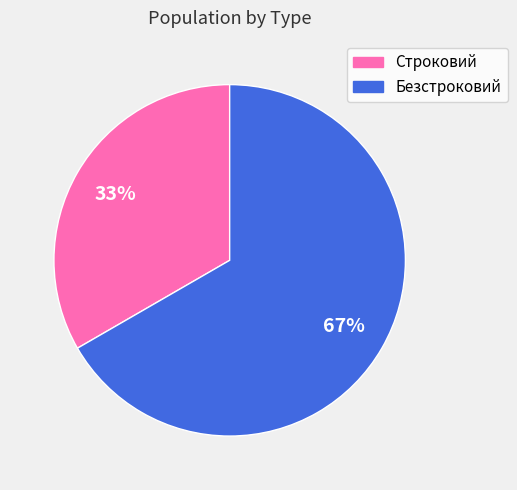

What is the ratio of the value at Безстроковий to the value at Строковий?

2.0